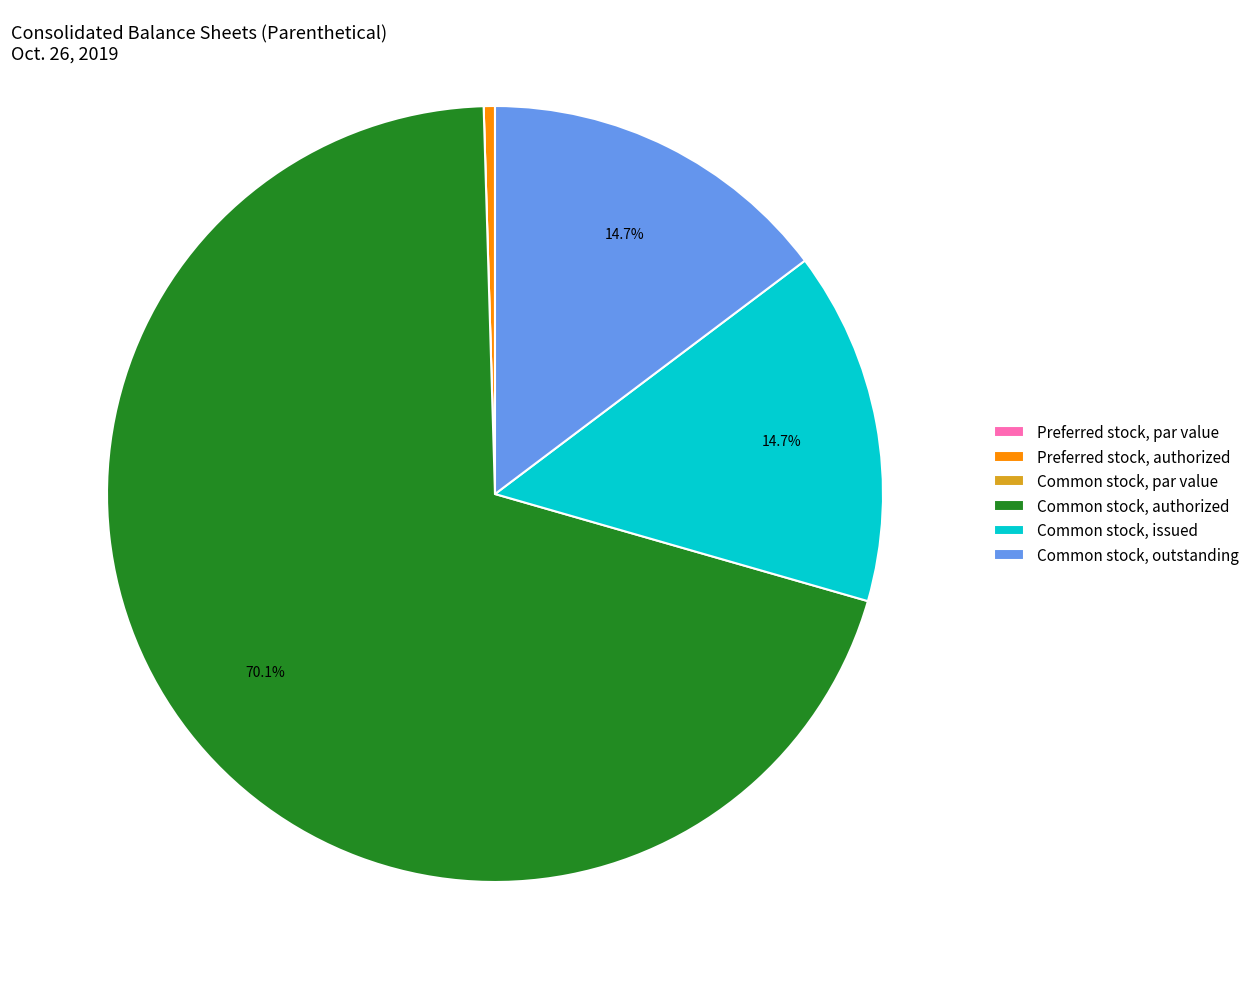

Between Preferred stock, authorized and Common stock, authorized, which is larger?

Common stock, authorized